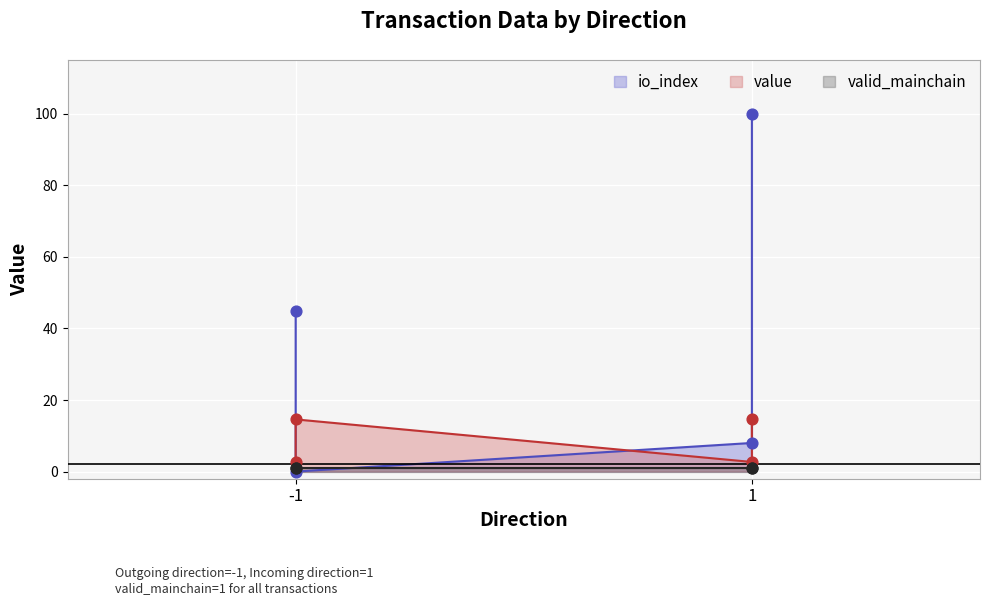

Which series reaches the maximum Y coordinate?

io_index